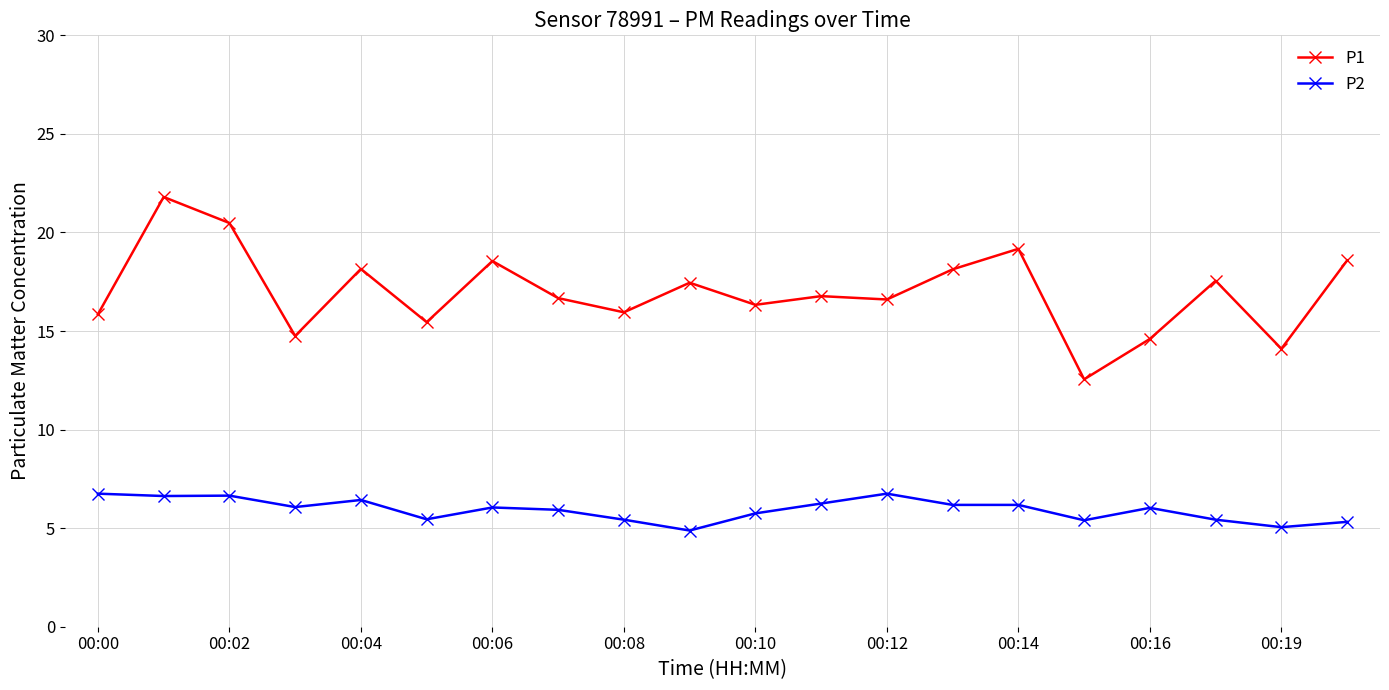

List the series in order of their overall mean, lowest first.

P2, P1